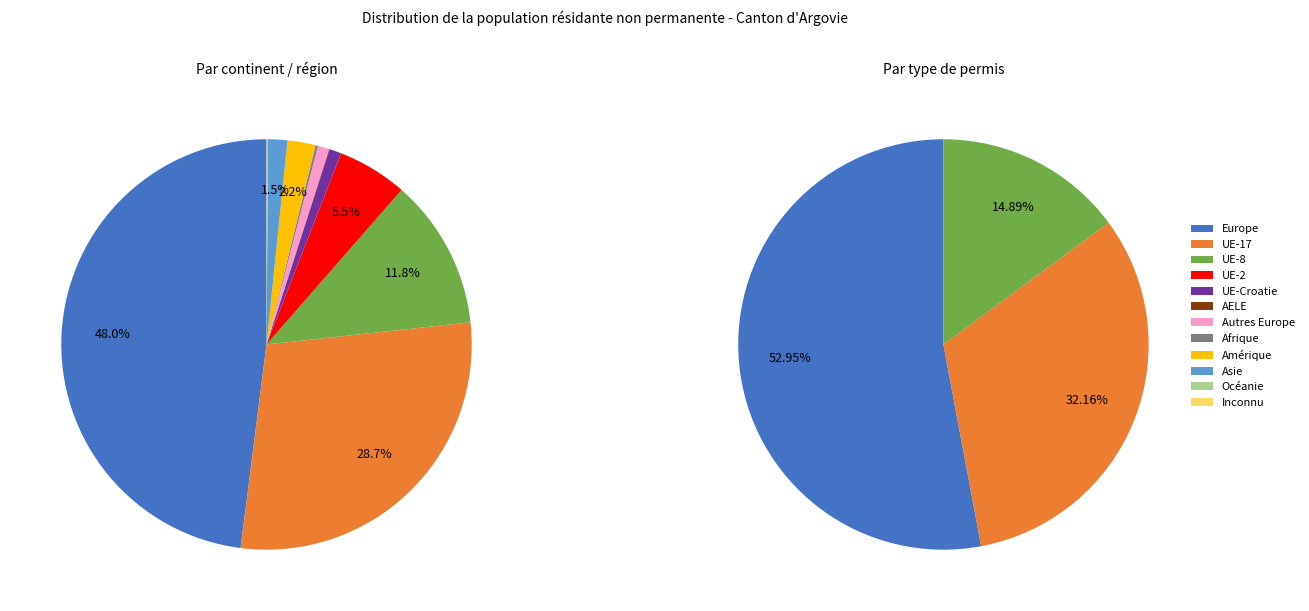

Does any single category account for the majority?

No